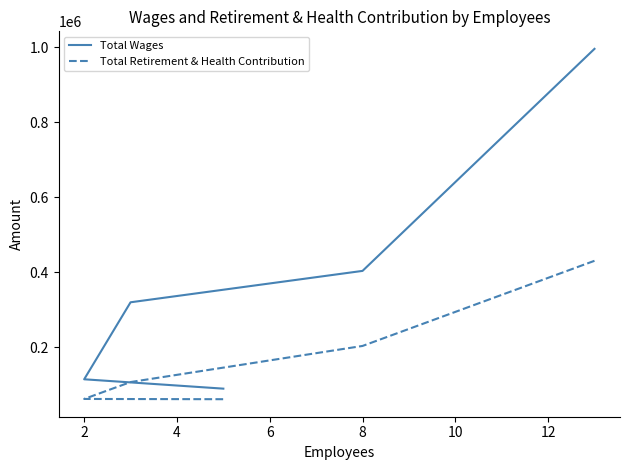

True or false: Total Wages and Total Retirement & Health Contribution intersect in this chart.

False